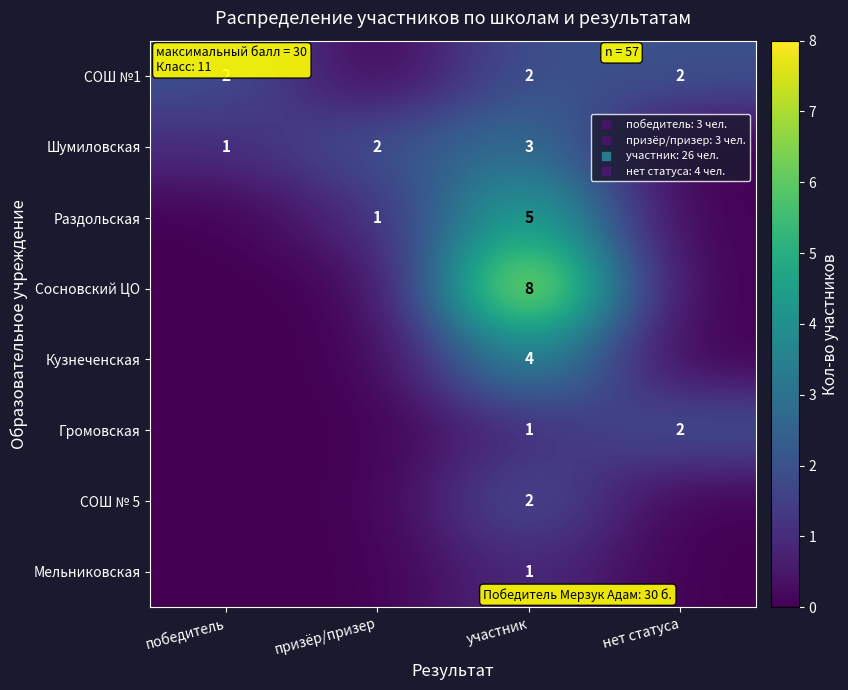

How many values in the Раздольская series exceed 1?

1